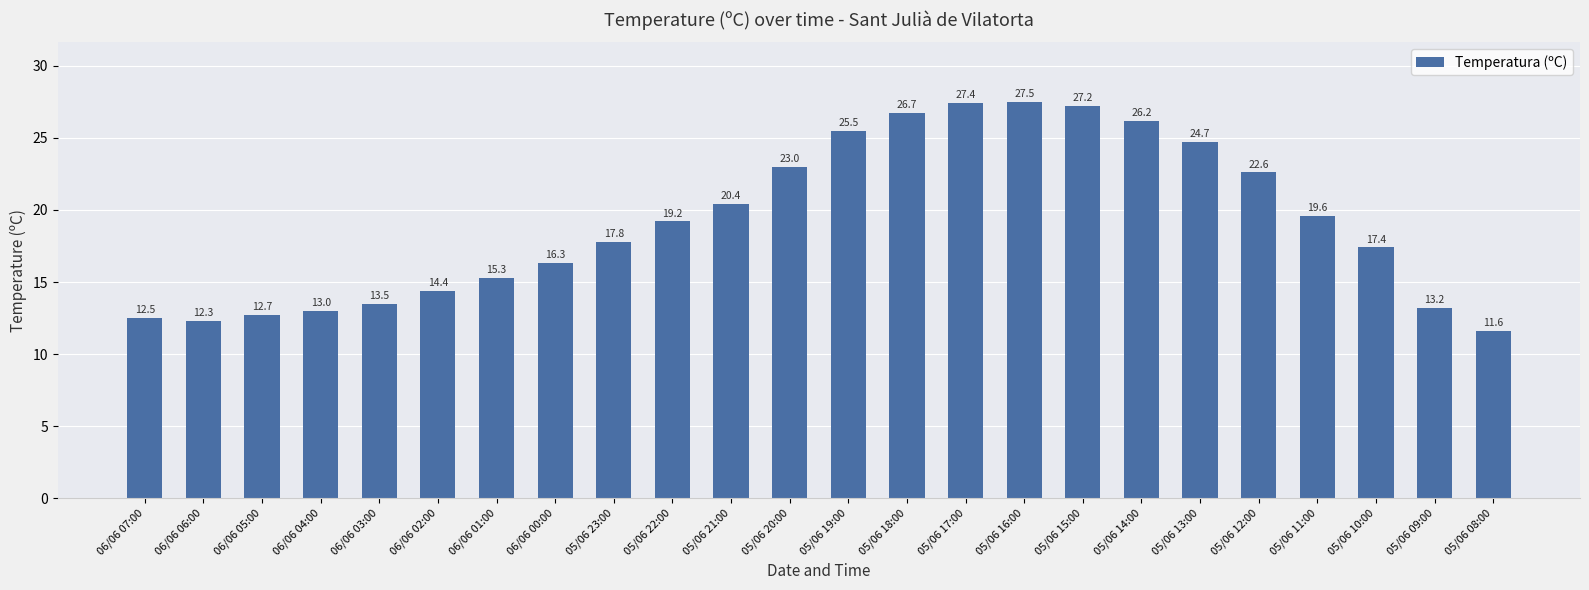

Which category has the highest value across all series?

05/06 16:00